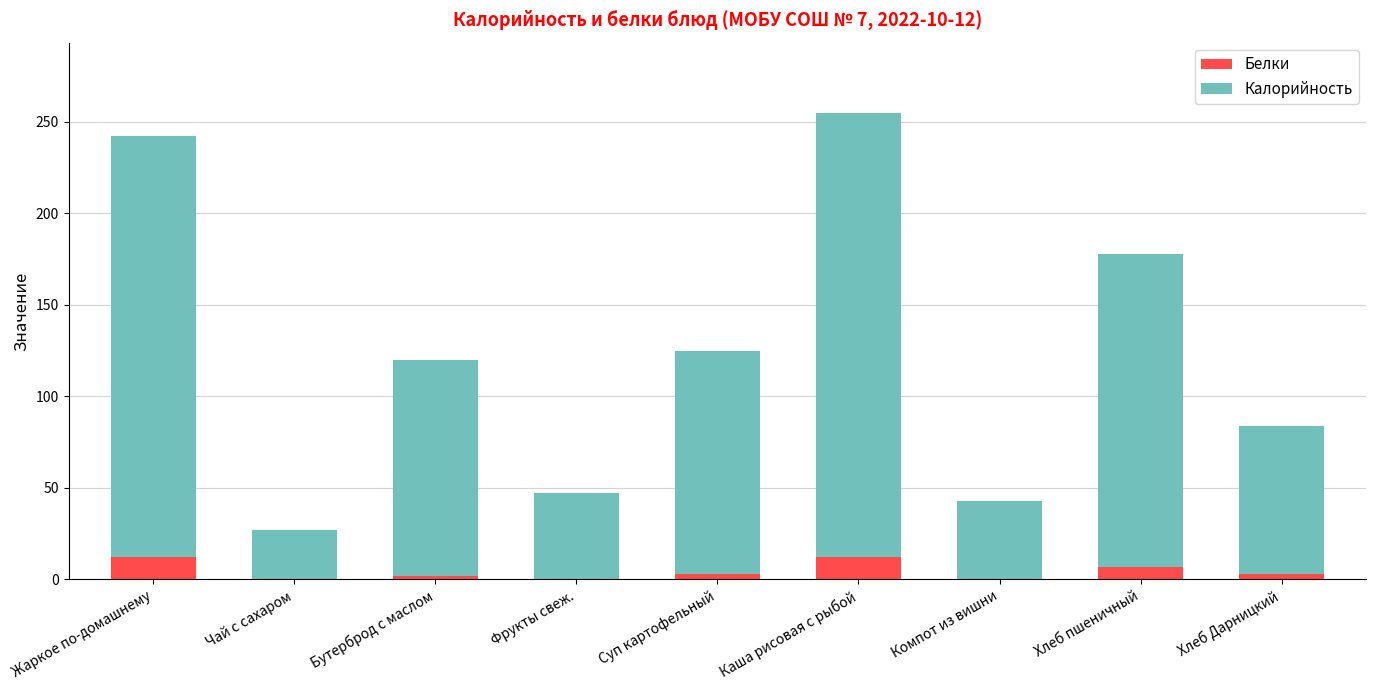

Is it true that Белки equals 12.0 at Каша рисовая с рыбой?

True